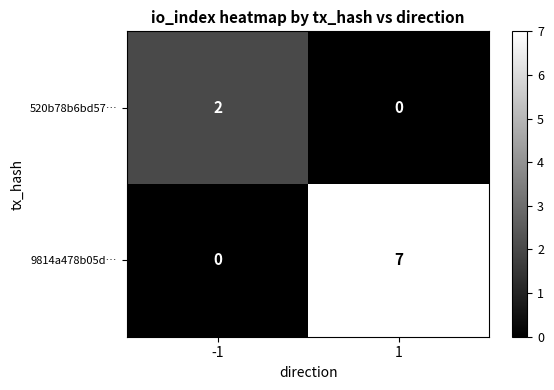

At which category is the sum across all series the highest?

1